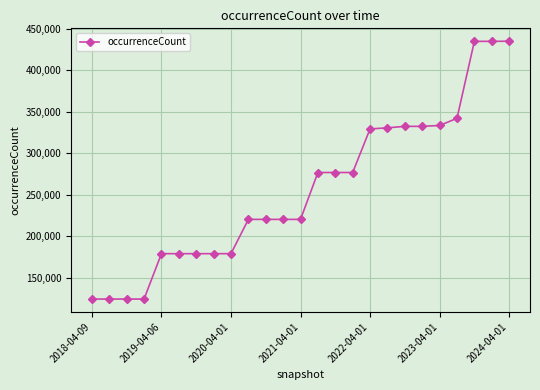

What is the average value?

256388